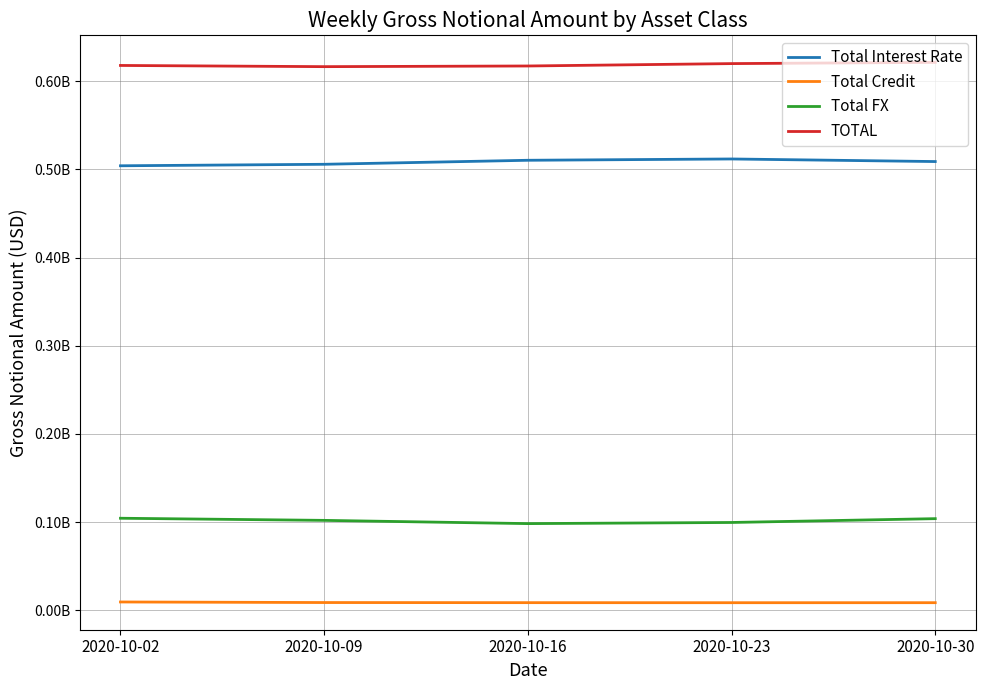

True or false: Total Interest Rate and TOTAL intersect in this chart.

False